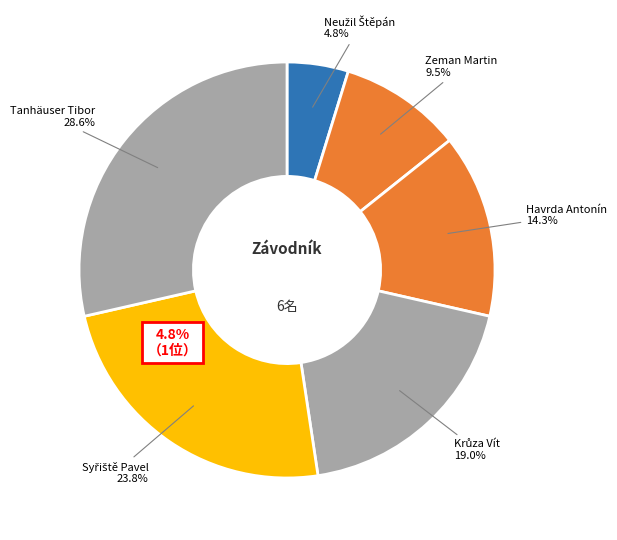

To the nearest percent, what percentage of the pie is Tanhäuser Tibor?

29%